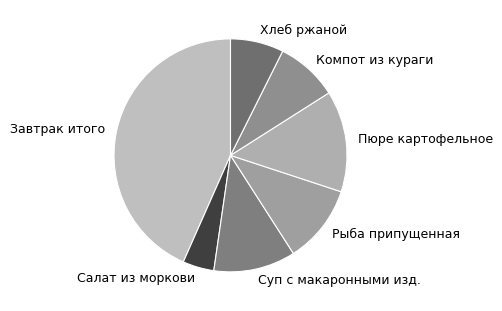

Which has a higher value, Пюре картофельное or Суп с макаронными изд.?

Пюре картофельное